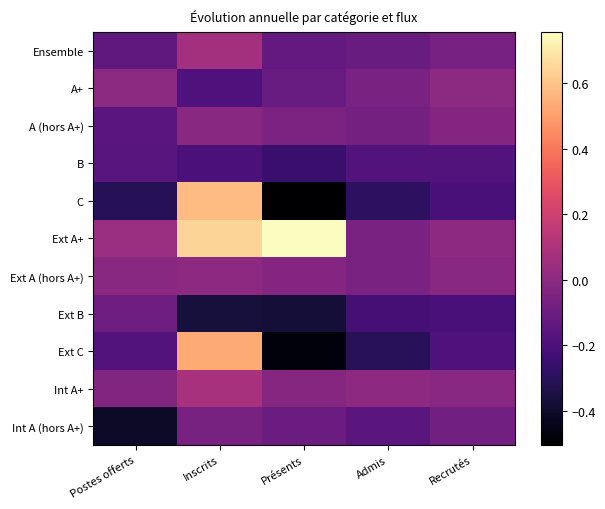

Which has a higher value, Recrutés or Inscrits?

Inscrits